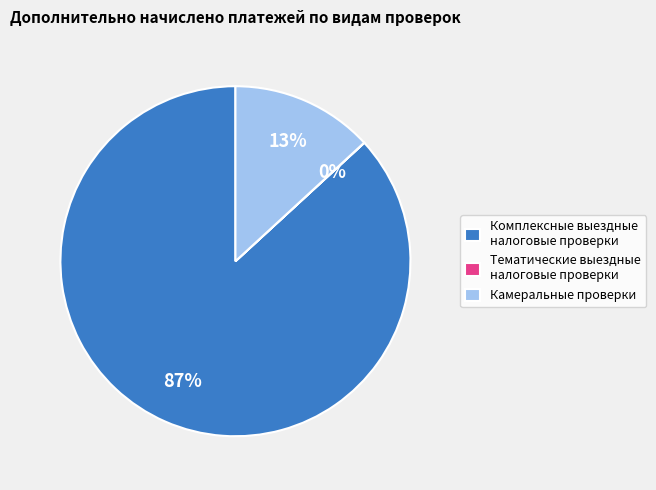

To the nearest percent, what portion does Камеральные проверки represent?

13%